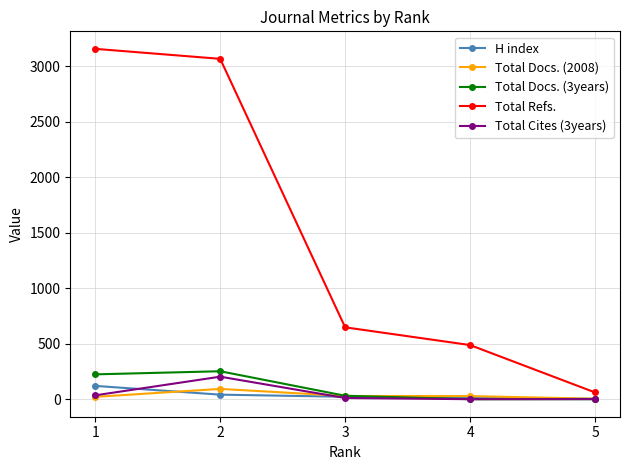

True or false: Total Cites (3years) has more than 2 points higher than both neighbors.

False